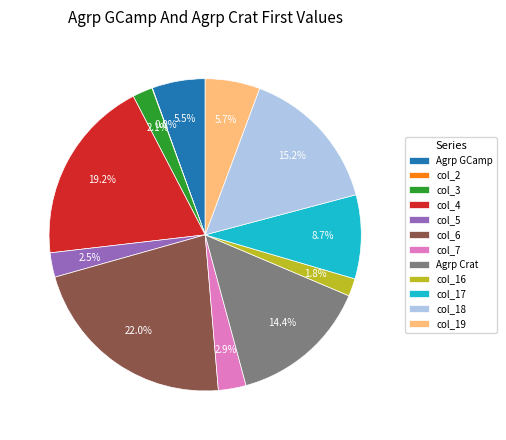

What percentage do col_5 and col_3 together represent?

4.6%